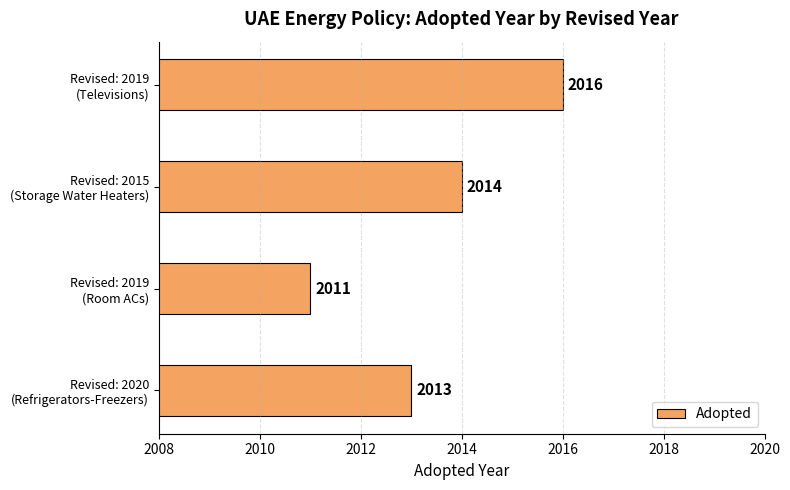

Reading top to bottom, transcribe all the data shown in this chart.

2016	2014	2011	2013